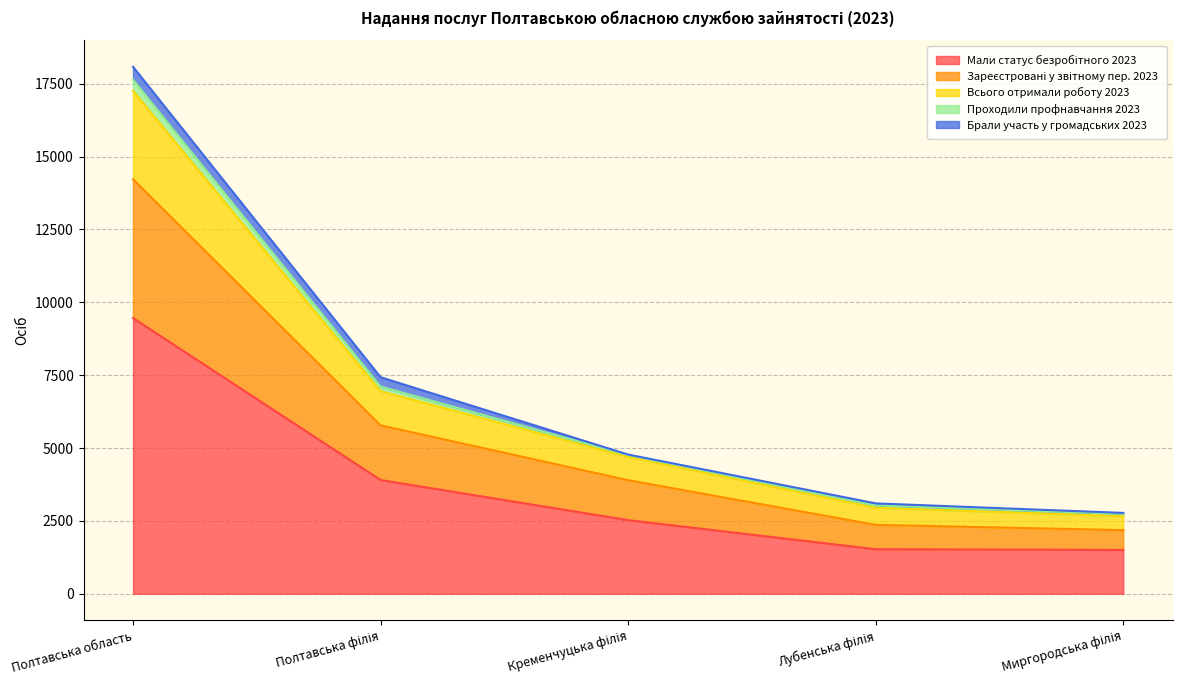

At which category is the sum across all series the highest?

Полтавська область